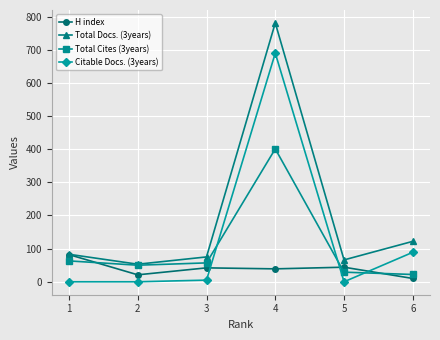

How many data points in Total Cites (3years) are less than 57?

3